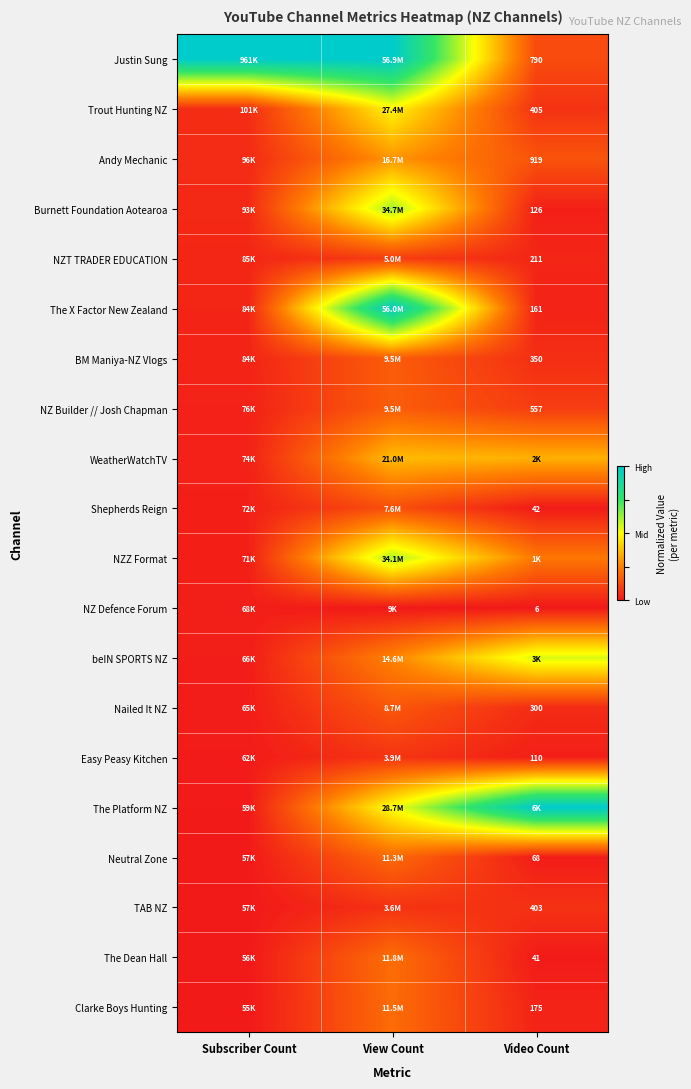

Is the value of Clarke Boys Hunting at Video Count greater than the value of Burnett Foundation Aotearoa at Video Count?

Yes